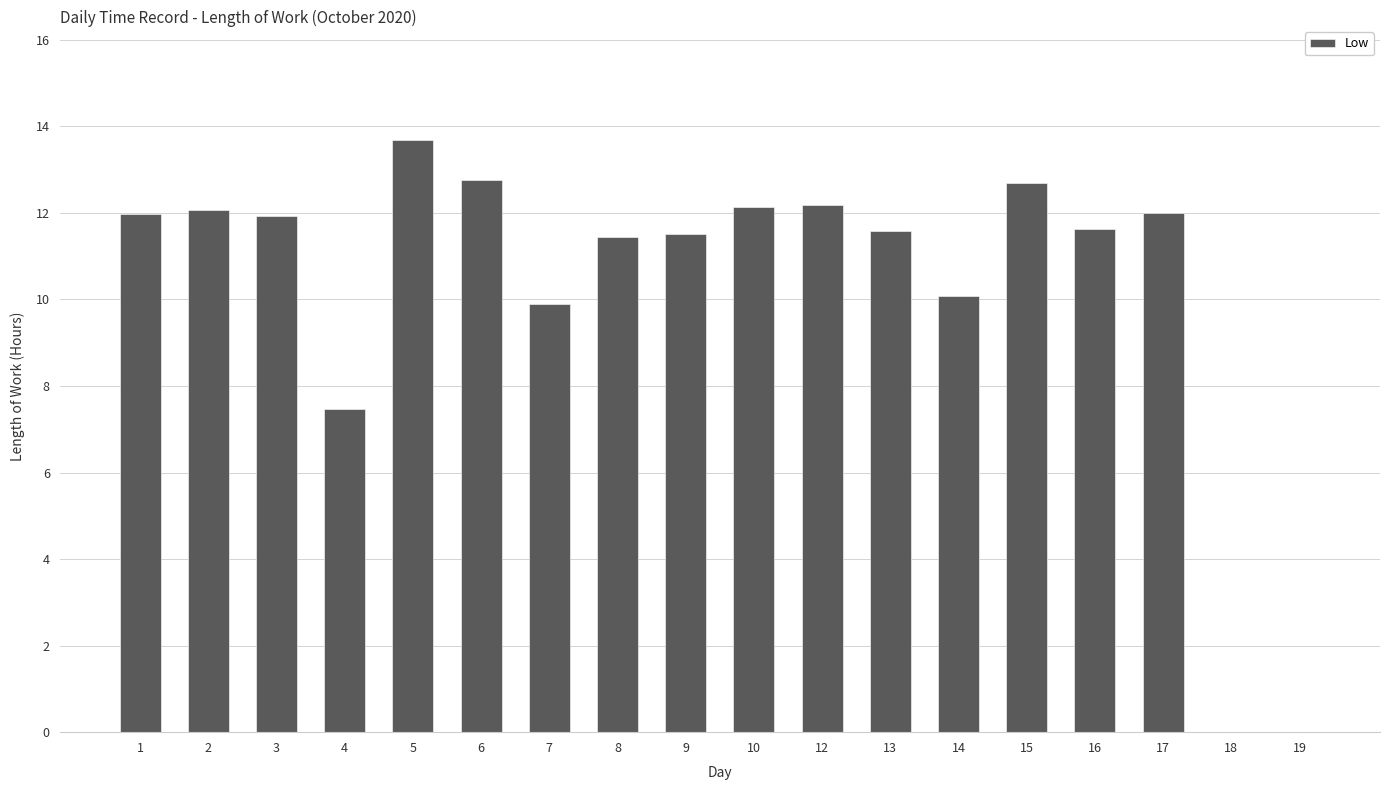

What is the change in value from 10 to 17?

-0.1